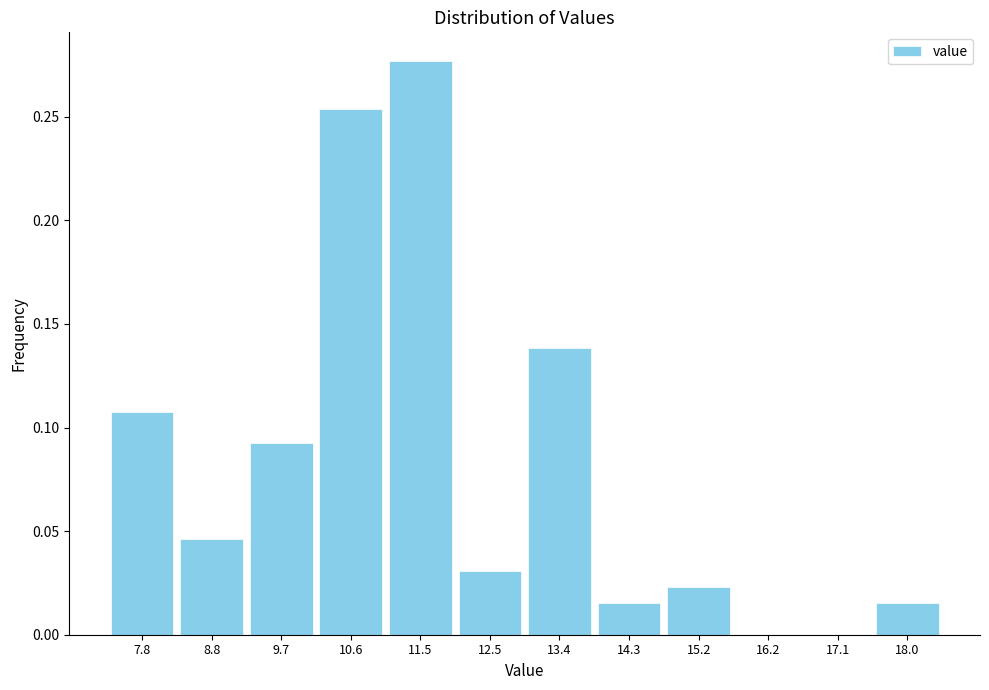

Reading left to right, transcribe this chart: for each bar, give the range it covers on the x-axis and its height. Neither the bar edges nor the heights are printed on the chart, so give them approximately, as read against the axes.

7.4 to 8.3: 0.110
8.3 to 9.2: 0.045
9.2 to 10.2: 0.090
10.2 to 11.1: 0.255
11.1 to 12.0: 0.275
12.0 to 12.9: 0.030
12.9 to 13.8: 0.140
13.8 to 14.8: 0.015
14.8 to 15.7: 0.025
15.7 to 16.6: 0
16.6 to 17.5: 0
17.5 to 18.5: 0.015